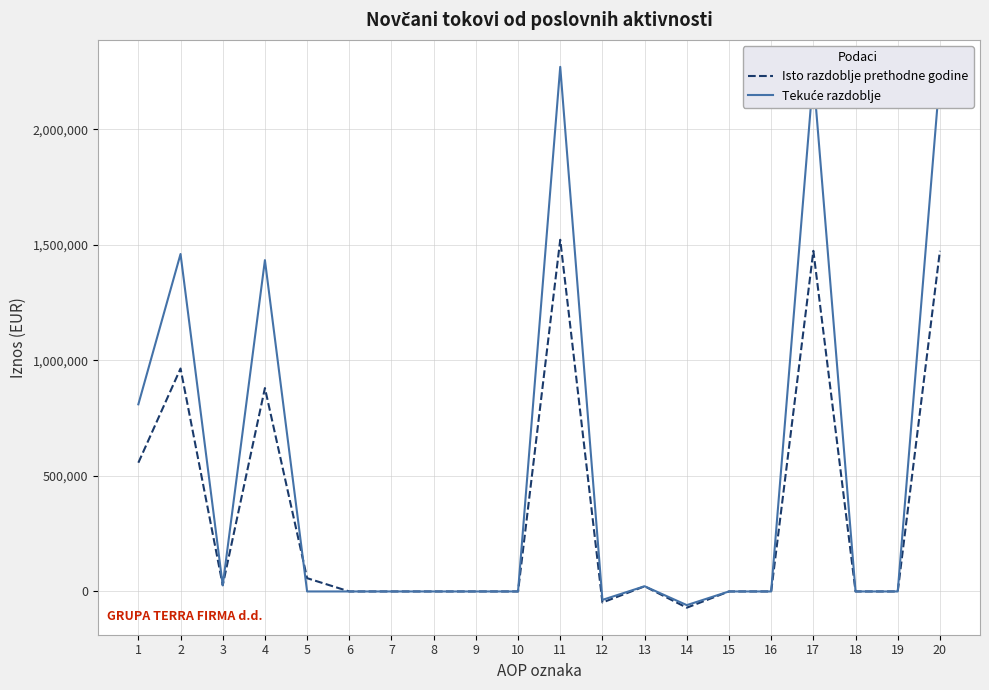

What is the minimum value shown in the chart?

-70209